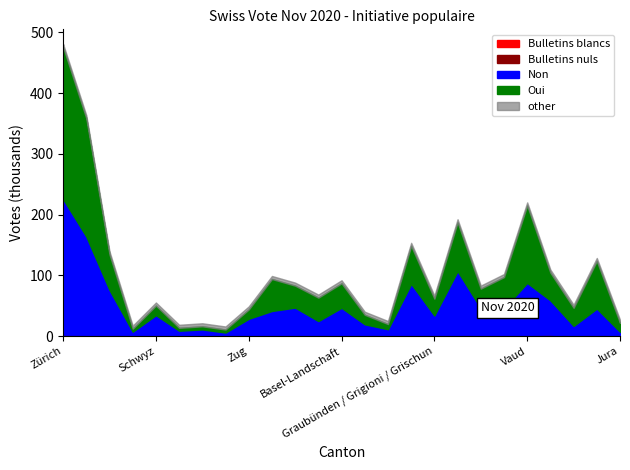

What is the maximum value for Non?

225.7